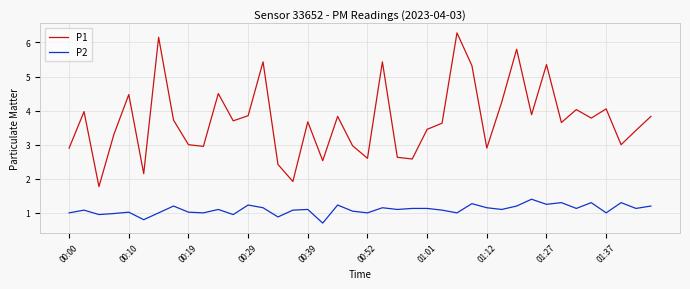

Which series has the largest total across all categories?

P1